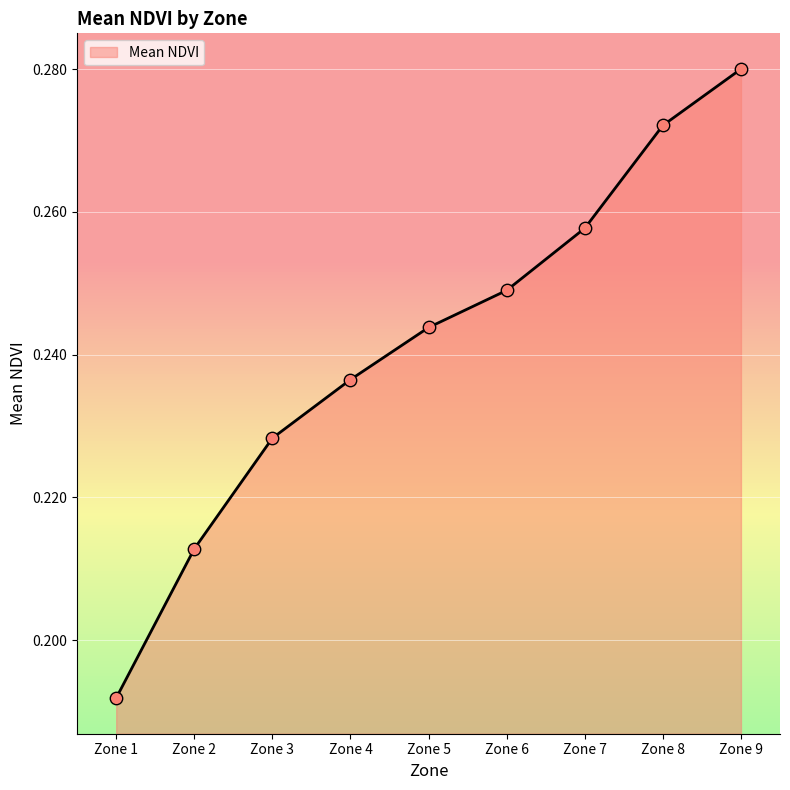

Is it true that the value at Zone 9 is 0.5?

False